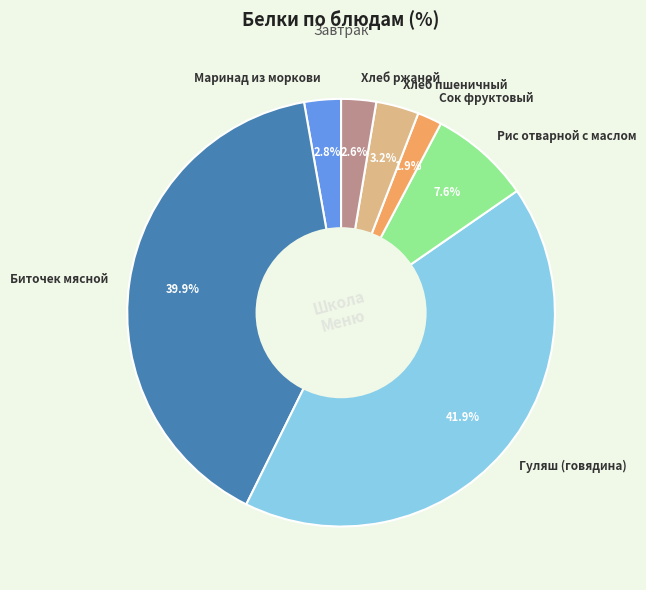

To the nearest percent, what portion does Маринад из моркови represent?

3%